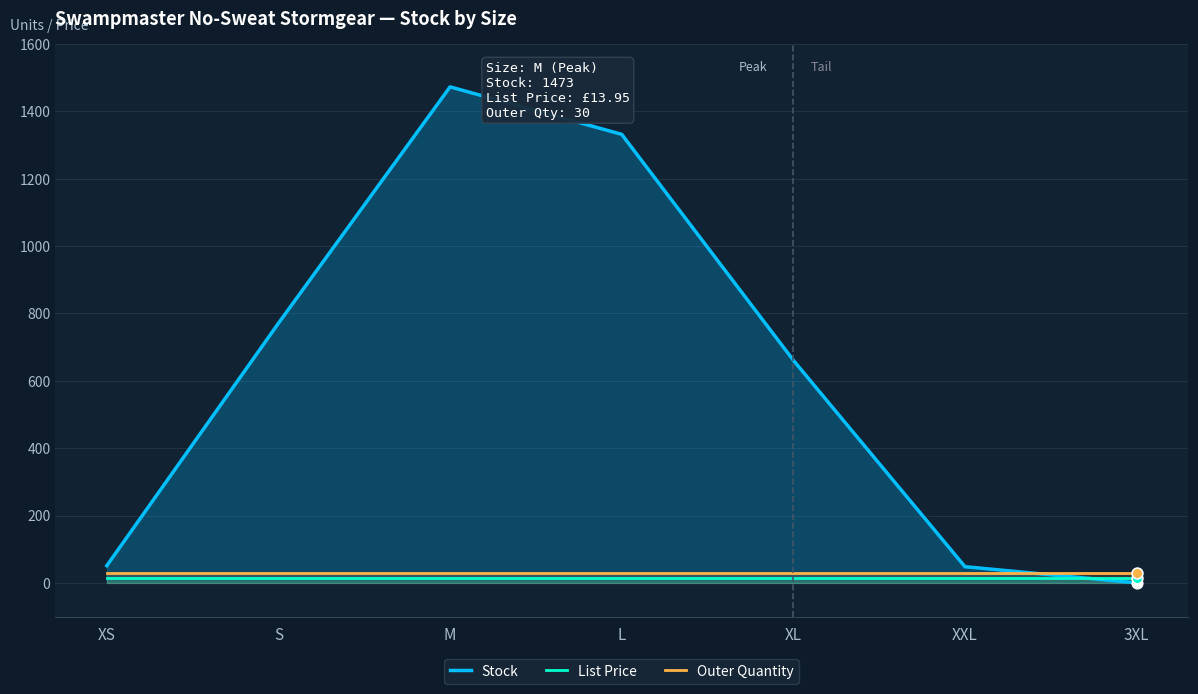

Which series has the largest total across all categories?

Stock